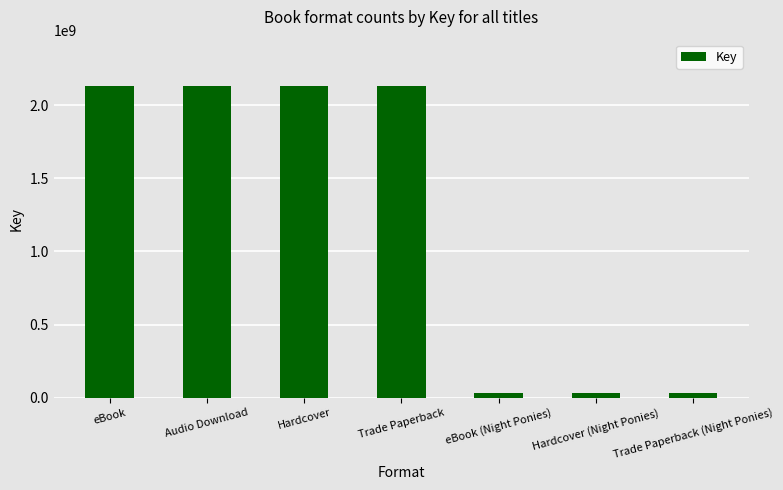

What is the change in value from Hardcover to Trade Paperback (Night Ponies)?

-2098148956